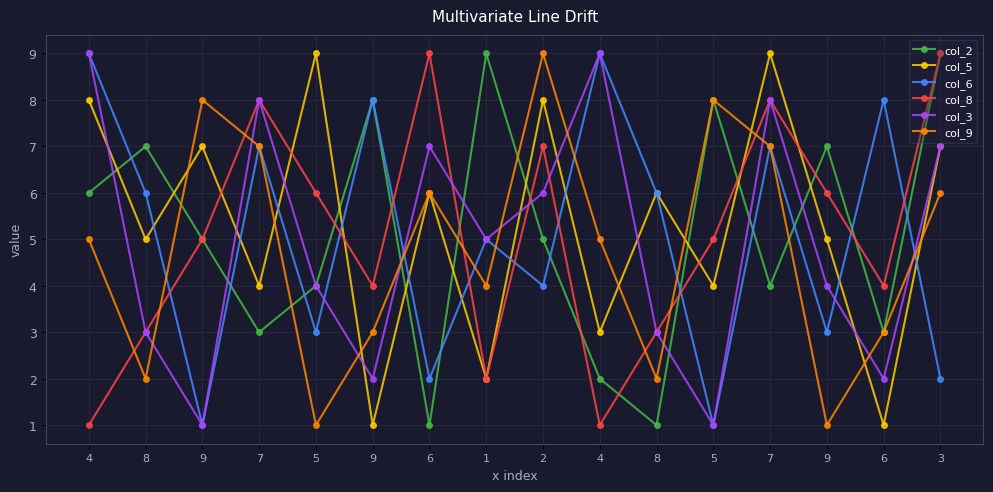

Is the value of col_8 at 1 greater than the value of col_5 at 7?

No